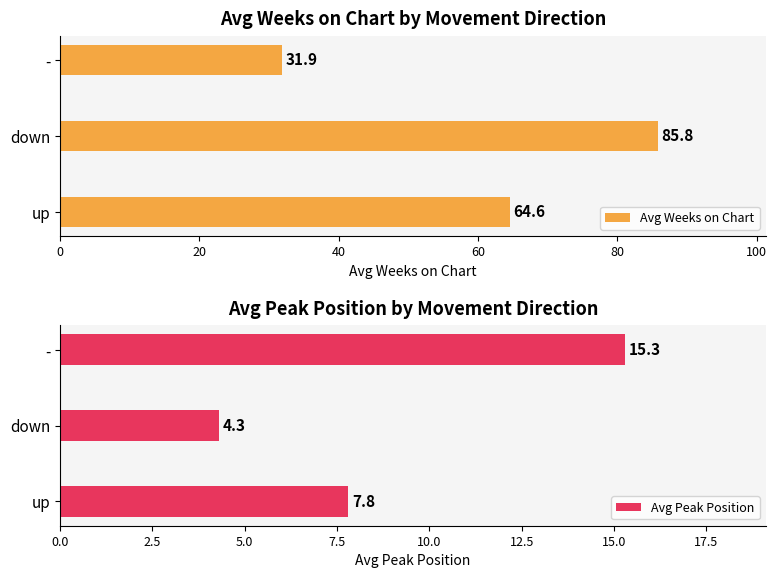

Reading right to left, transcribe all the data shown in this chart.

Avg Weeks on Chart: 31.9	85.8	64.6
Avg Peak Position: 15.3	4.3	7.8